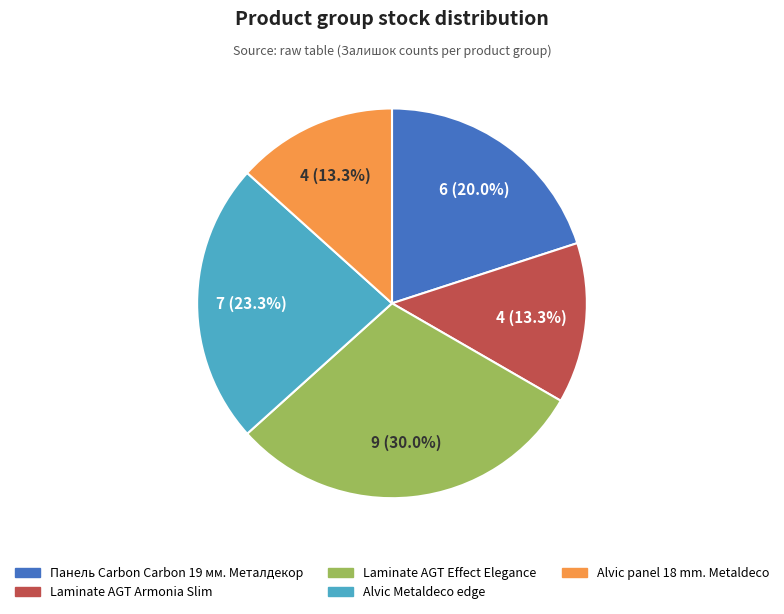

Between Alvic panel 18 mm. Metaldeco and Alvic Metaldeco edge, which is larger?

Alvic Metaldeco edge